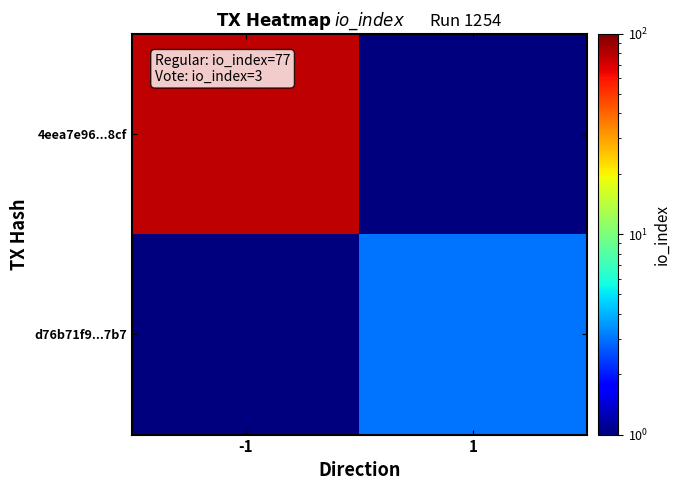

Which series changed the most between -1 and 1?

4eea7e96...8cf